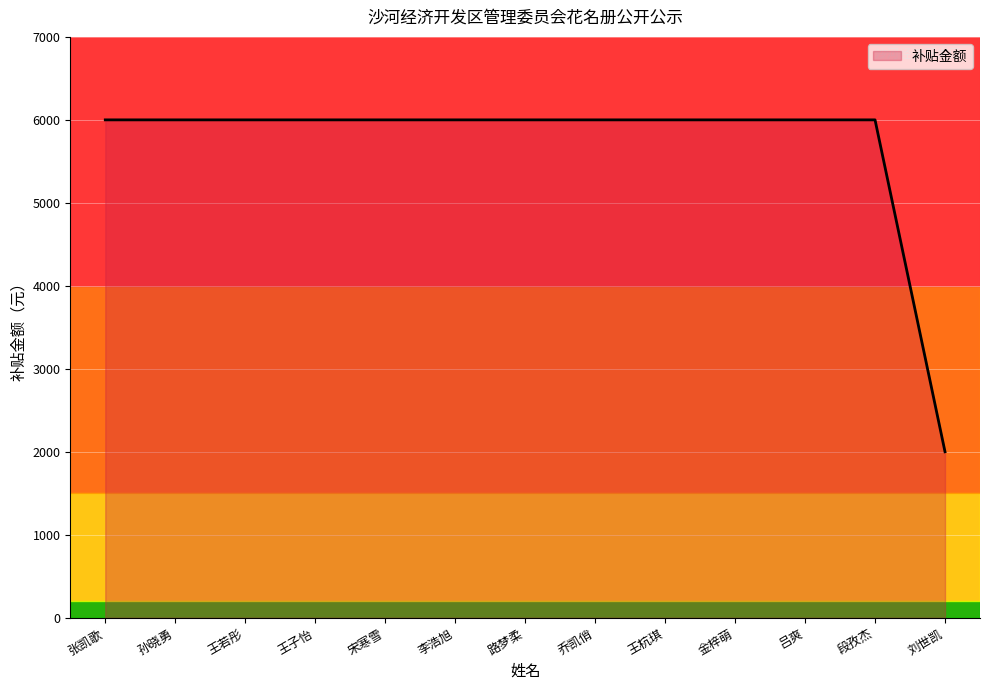

What is the greatest value displayed?

6000